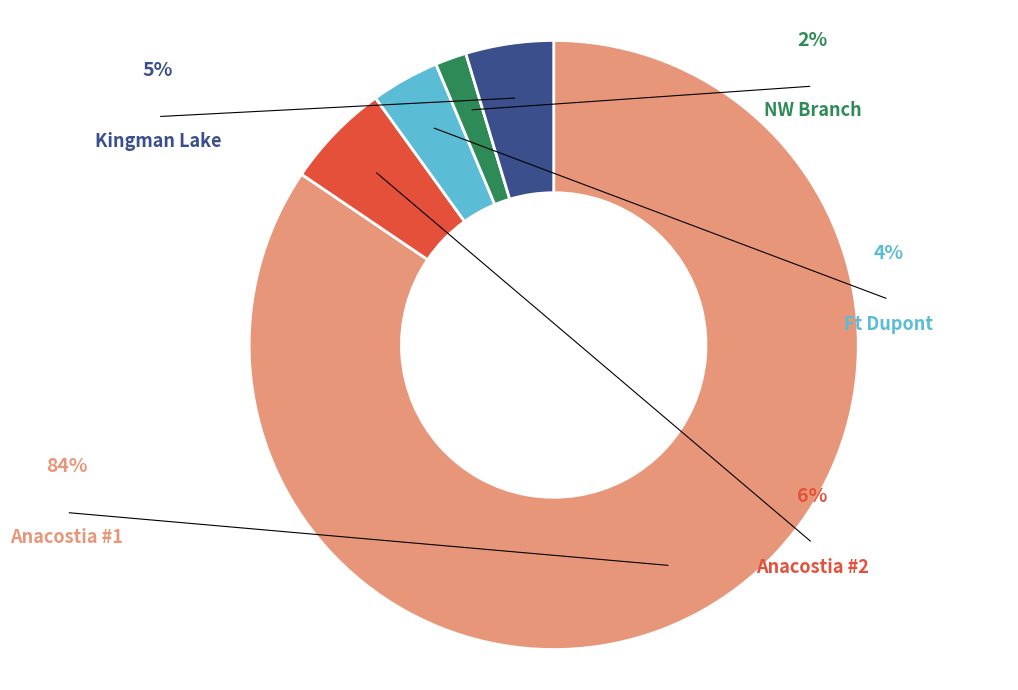

What is the ratio of the value at Kingman Lake to the value at Anacostia #2?

0.8